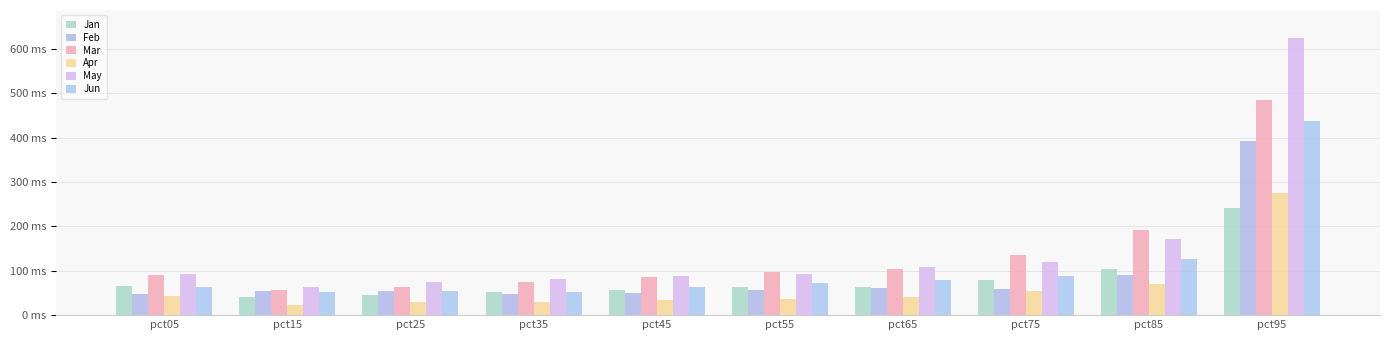

Reading right to left, what are all the values shown in this chart?

Jan: 0.2	0.1	0.1	0.1	0.1	0.1	0.1	0.0	0.0	0.1
Feb: 0.4	0.1	0.1	0.1	0.1	0.0	0.0	0.1	0.1	0.0
Mar: 0.5	0.2	0.1	0.1	0.1	0.1	0.1	0.1	0.1	0.1
Apr: 0.3	0.1	0.1	0.0	0.0	0.0	0.0	0.0	0.0	0.0
May: 0.6	0.2	0.1	0.1	0.1	0.1	0.1	0.1	0.1	0.1
Jun: 0.4	0.1	0.1	0.1	0.1	0.1	0.1	0.1	0.1	0.1